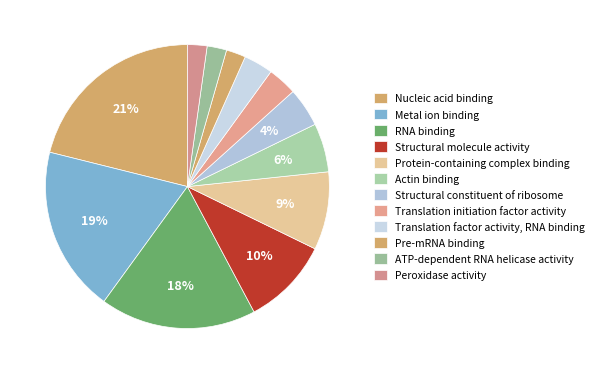

Is Structural molecule activity the majority of the pie?

No